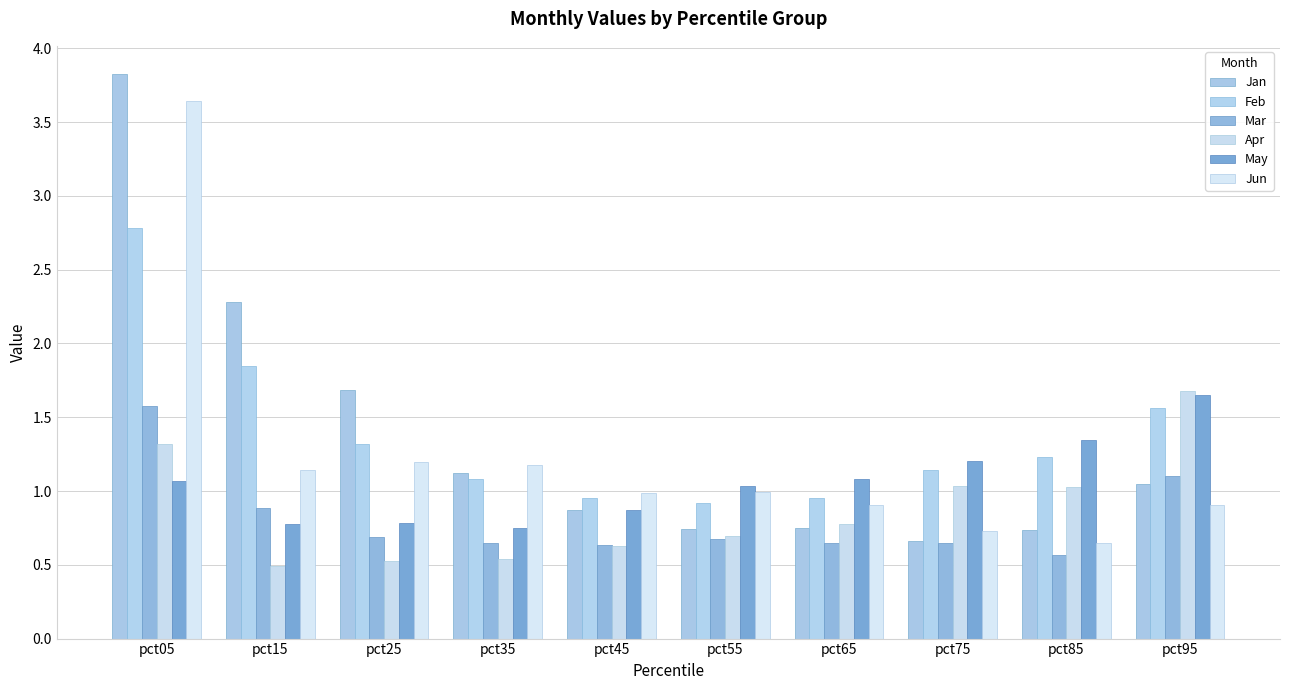

The Mar series shows 0.9 at pct15. True or false?

True